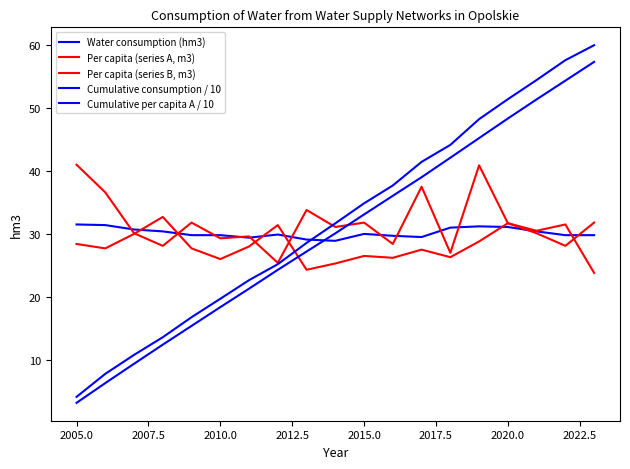

How many interior local peaks does the Water consumption (hm3) series have?

3